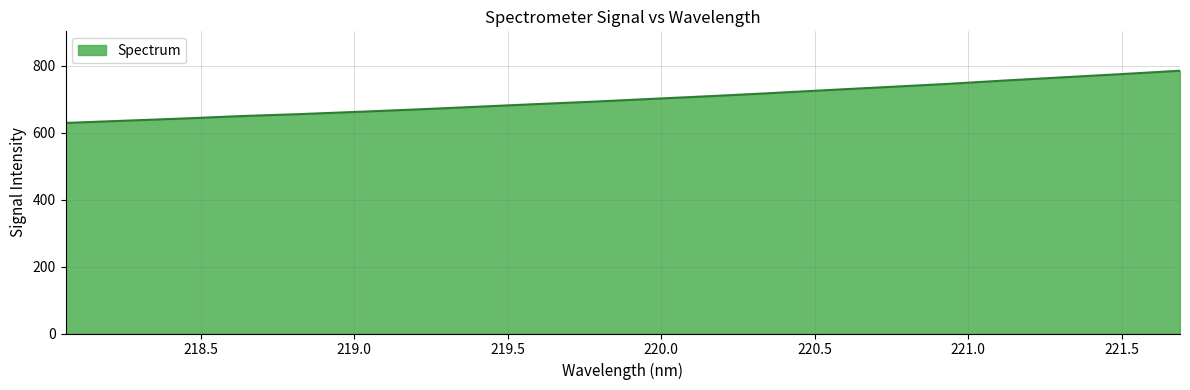

What is the greatest value displayed?

784.5